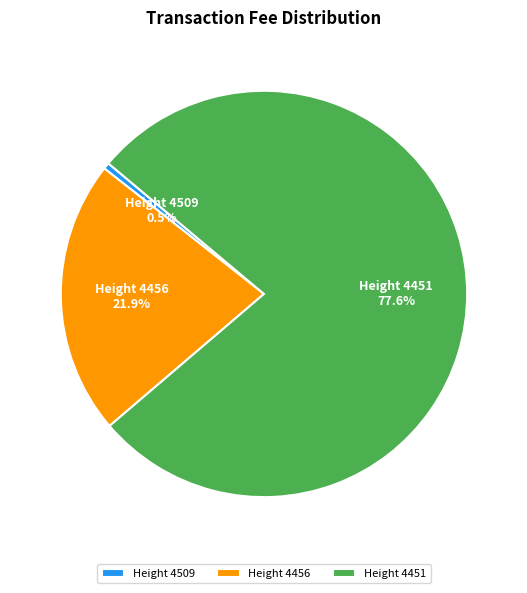

What is the total percentage of Height 4451 and Height 4456?

99.5%